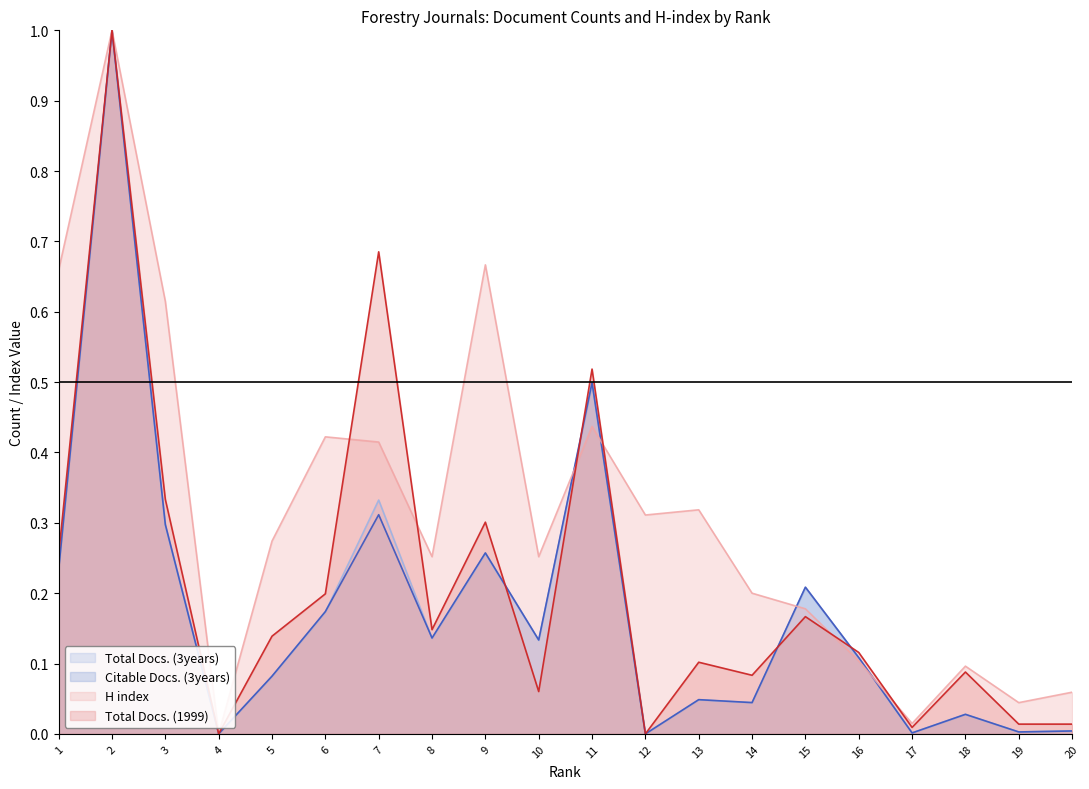

What is the value of the Citable Docs. (3years) point at the 5th from the left?

0.1